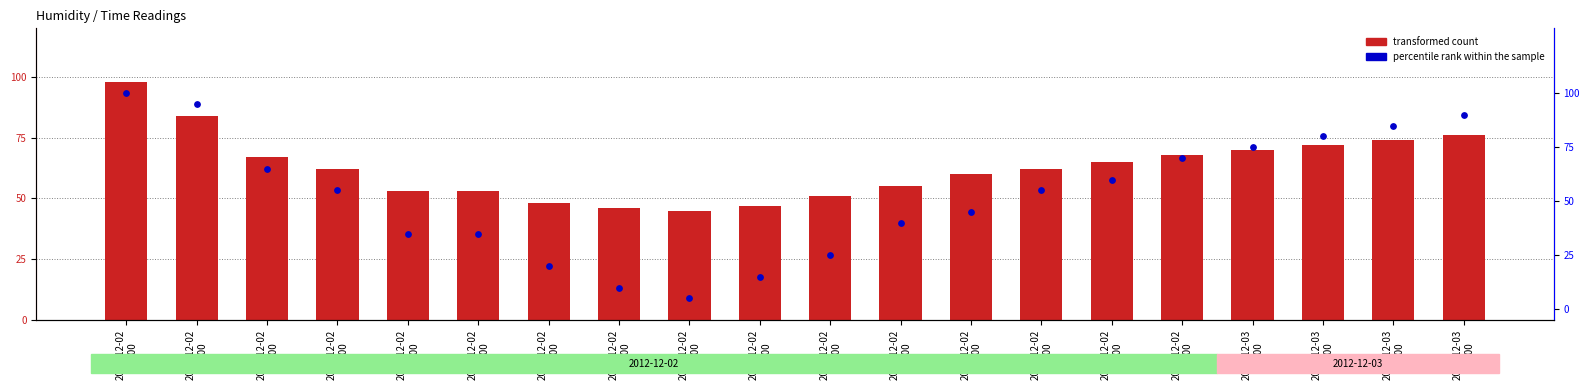

Which series reaches the minimum Y coordinate?

percentile rank within the sample